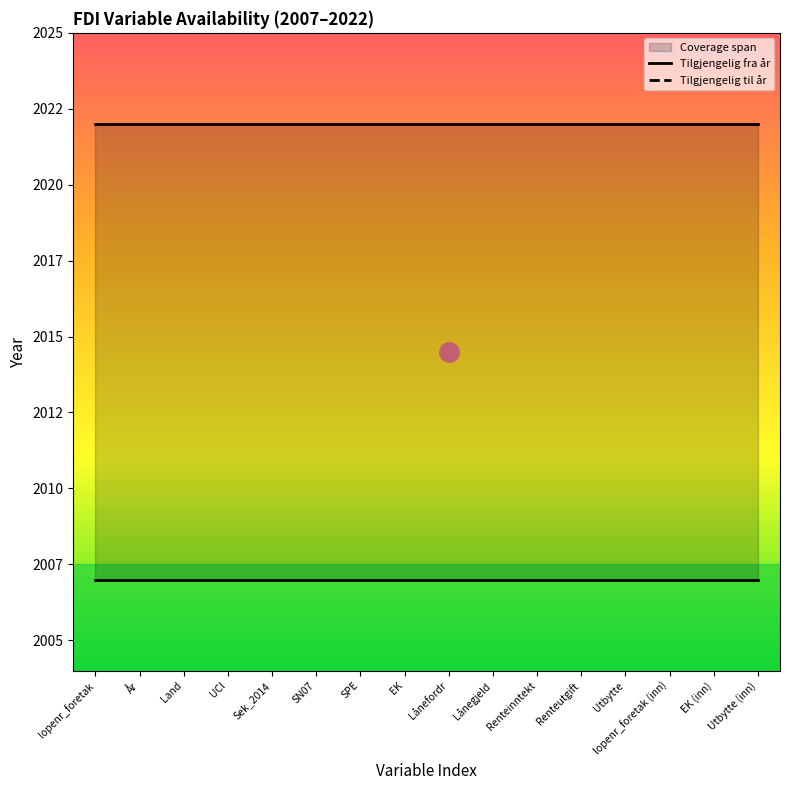

True or false: Tilgjengelig fra år and Tilgjengelig til år cross at least once.

False